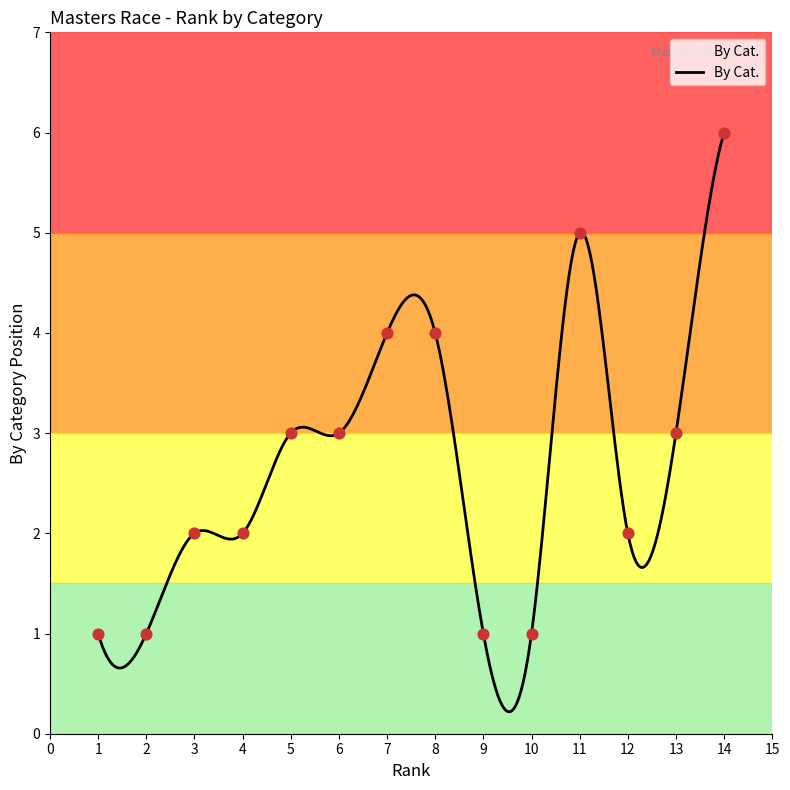

What is the maximum value shown in the chart?

6.0